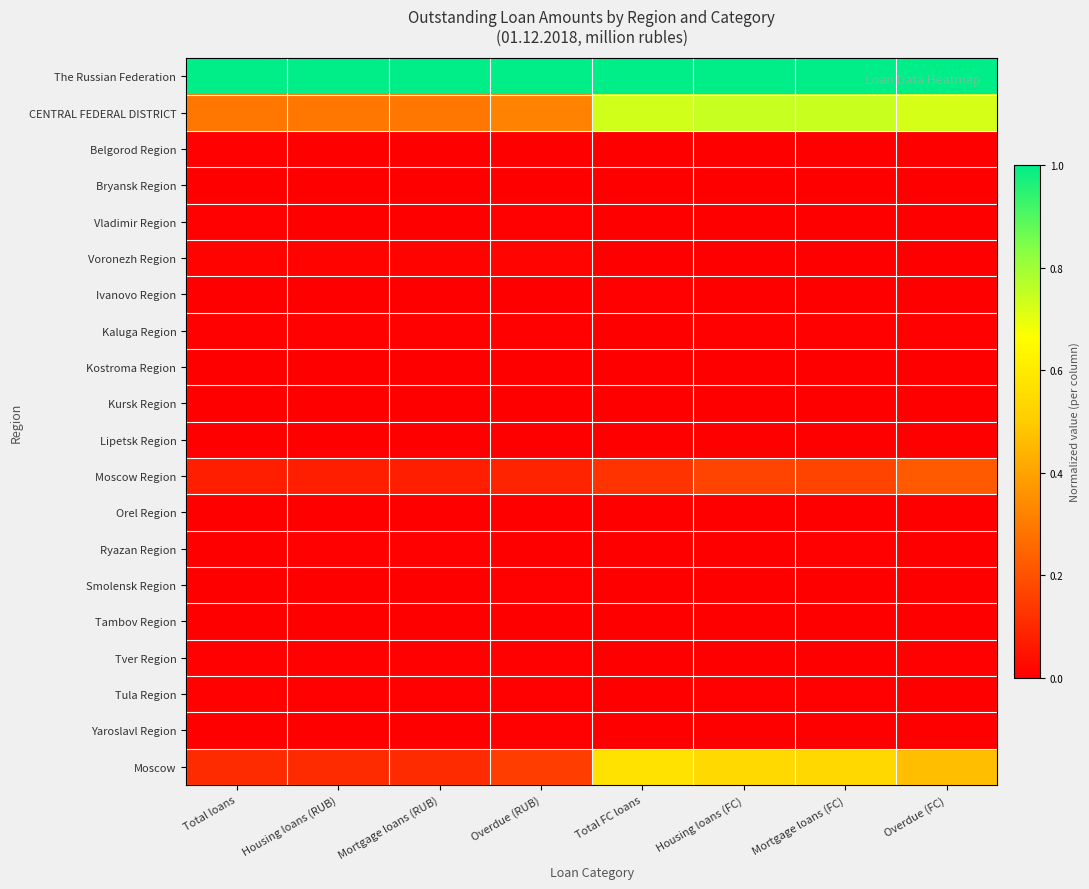

Reading right to left, what are all the values shown in this chart?

The Russian Federation: Overdue (FC)=1.0	Mortgage loans (FC)=1.0	Housing loans (FC)=1.0	Total FC loans=1.0	Overdue (RUB)=1.0	Mortgage loans (RUB)=1.0	Housing loans (RUB)=1.0	Total loans=1.0
CENTRAL FEDERAL DISTRICT: Overdue (FC)=0.7	Mortgage loans (FC)=0.7	Housing loans (FC)=0.7	Total FC loans=0.7	Overdue (RUB)=0.3	Mortgage loans (RUB)=0.3	Housing loans (RUB)=0.3	Total loans=0.3
Belgorod Region: Overdue (FC)=0.0	Mortgage loans (FC)=0.0	Housing loans (FC)=0.0	Total FC loans=0.0	Overdue (RUB)=0.0	Mortgage loans (RUB)=0.0	Housing loans (RUB)=0.0	Total loans=0.0
Bryansk Region: Overdue (FC)=0.0	Mortgage loans (FC)=0.0	Housing loans (FC)=0.0	Total FC loans=0.0	Overdue (RUB)=0.0	Mortgage loans (RUB)=0.0	Housing loans (RUB)=0.0	Total loans=0.0
Vladimir Region: Overdue (FC)=0.0	Mortgage loans (FC)=0.0	Housing loans (FC)=0.0	Total FC loans=0.0	Overdue (RUB)=0.0	Mortgage loans (RUB)=0.0	Housing loans (RUB)=0.0	Total loans=0.0
Voronezh Region: Overdue (FC)=0.0	Mortgage loans (FC)=0.0	Housing loans (FC)=0.0	Total FC loans=0.0	Overdue (RUB)=0.0	Mortgage loans (RUB)=0.0	Housing loans (RUB)=0.0	Total loans=0.0
Ivanovo Region: Overdue (FC)=0.0	Mortgage loans (FC)=0.0	Housing loans (FC)=0.0	Total FC loans=0.0	Overdue (RUB)=0.0	Mortgage loans (RUB)=0.0	Housing loans (RUB)=0.0	Total loans=0.0
Kaluga Region: Overdue (FC)=0.0	Mortgage loans (FC)=0.0	Housing loans (FC)=0.0	Total FC loans=0.0	Overdue (RUB)=0.0	Mortgage loans (RUB)=0.0	Housing loans (RUB)=0.0	Total loans=0.0
Kostroma Region: Overdue (FC)=0.0	Mortgage loans (FC)=0.0	Housing loans (FC)=0.0	Total FC loans=0.0	Overdue (RUB)=0.0	Mortgage loans (RUB)=0.0	Housing loans (RUB)=0.0	Total loans=0.0
Kursk Region: Overdue (FC)=0.0	Mortgage loans (FC)=0.0	Housing loans (FC)=0.0	Total FC loans=0.0	Overdue (RUB)=0.0	Mortgage loans (RUB)=0.0	Housing loans (RUB)=0.0	Total loans=0.0
Lipetsk Region: Overdue (FC)=0.0	Mortgage loans (FC)=0.0	Housing loans (FC)=0.0	Total FC loans=0.0	Overdue (RUB)=0.0	Mortgage loans (RUB)=0.0	Housing loans (RUB)=0.0	Total loans=0.0
Moscow Region: Overdue (FC)=0.2	Mortgage loans (FC)=0.2	Housing loans (FC)=0.2	Total FC loans=0.1	Overdue (RUB)=0.1	Mortgage loans (RUB)=0.1	Housing loans (RUB)=0.1	Total loans=0.1
Orel Region: Overdue (FC)=0.0	Mortgage loans (FC)=0.0	Housing loans (FC)=0.0	Total FC loans=0.0	Overdue (RUB)=0.0	Mortgage loans (RUB)=0.0	Housing loans (RUB)=0.0	Total loans=0.0
Ryazan Region: Overdue (FC)=0.0	Mortgage loans (FC)=0.0	Housing loans (FC)=0.0	Total FC loans=0.0	Overdue (RUB)=0.0	Mortgage loans (RUB)=0.0	Housing loans (RUB)=0.0	Total loans=0.0
Smolensk Region: Overdue (FC)=0.0	Mortgage loans (FC)=0.0	Housing loans (FC)=0.0	Total FC loans=0.0	Overdue (RUB)=0.0	Mortgage loans (RUB)=0.0	Housing loans (RUB)=0.0	Total loans=0.0
Tambov Region: Overdue (FC)=0.0	Mortgage loans (FC)=0.0	Housing loans (FC)=0.0	Total FC loans=0.0	Overdue (RUB)=0.0	Mortgage loans (RUB)=0.0	Housing loans (RUB)=0.0	Total loans=0.0
Tver Region: Overdue (FC)=0.0	Mortgage loans (FC)=0.0	Housing loans (FC)=0.0	Total FC loans=0.0	Overdue (RUB)=0.0	Mortgage loans (RUB)=0.0	Housing loans (RUB)=0.0	Total loans=0.0
Tula Region: Overdue (FC)=0.0	Mortgage loans (FC)=0.0	Housing loans (FC)=0.0	Total FC loans=0.0	Overdue (RUB)=0.0	Mortgage loans (RUB)=0.0	Housing loans (RUB)=0.0	Total loans=0.0
Yaroslavl Region: Overdue (FC)=0.0	Mortgage loans (FC)=0.0	Housing loans (FC)=0.0	Total FC loans=0.0	Overdue (RUB)=0.0	Mortgage loans (RUB)=0.0	Housing loans (RUB)=0.0	Total loans=0.0
Moscow: Overdue (FC)=0.5	Mortgage loans (FC)=0.5	Housing loans (FC)=0.5	Total FC loans=0.6	Overdue (RUB)=0.2	Mortgage loans (RUB)=0.1	Housing loans (RUB)=0.1	Total loans=0.1